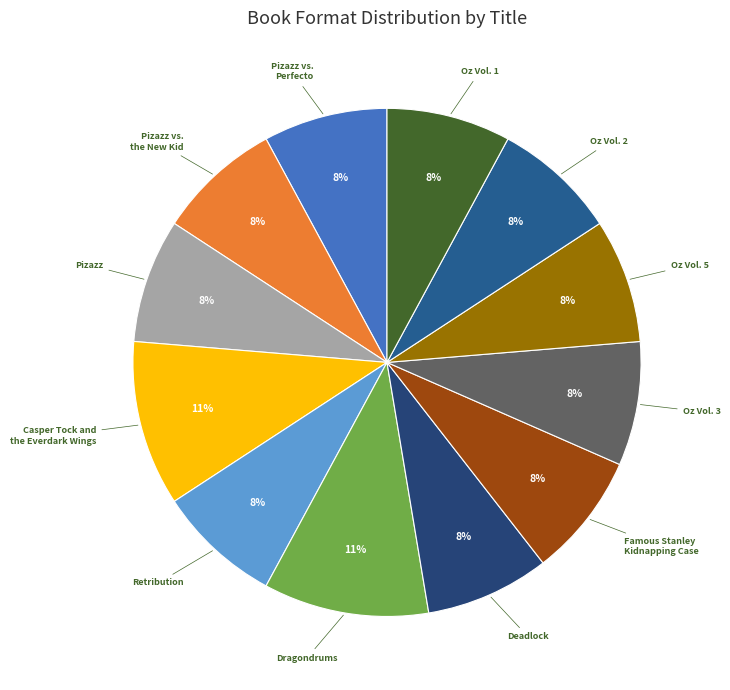

To the nearest percent, what is the average slice percentage?

8%